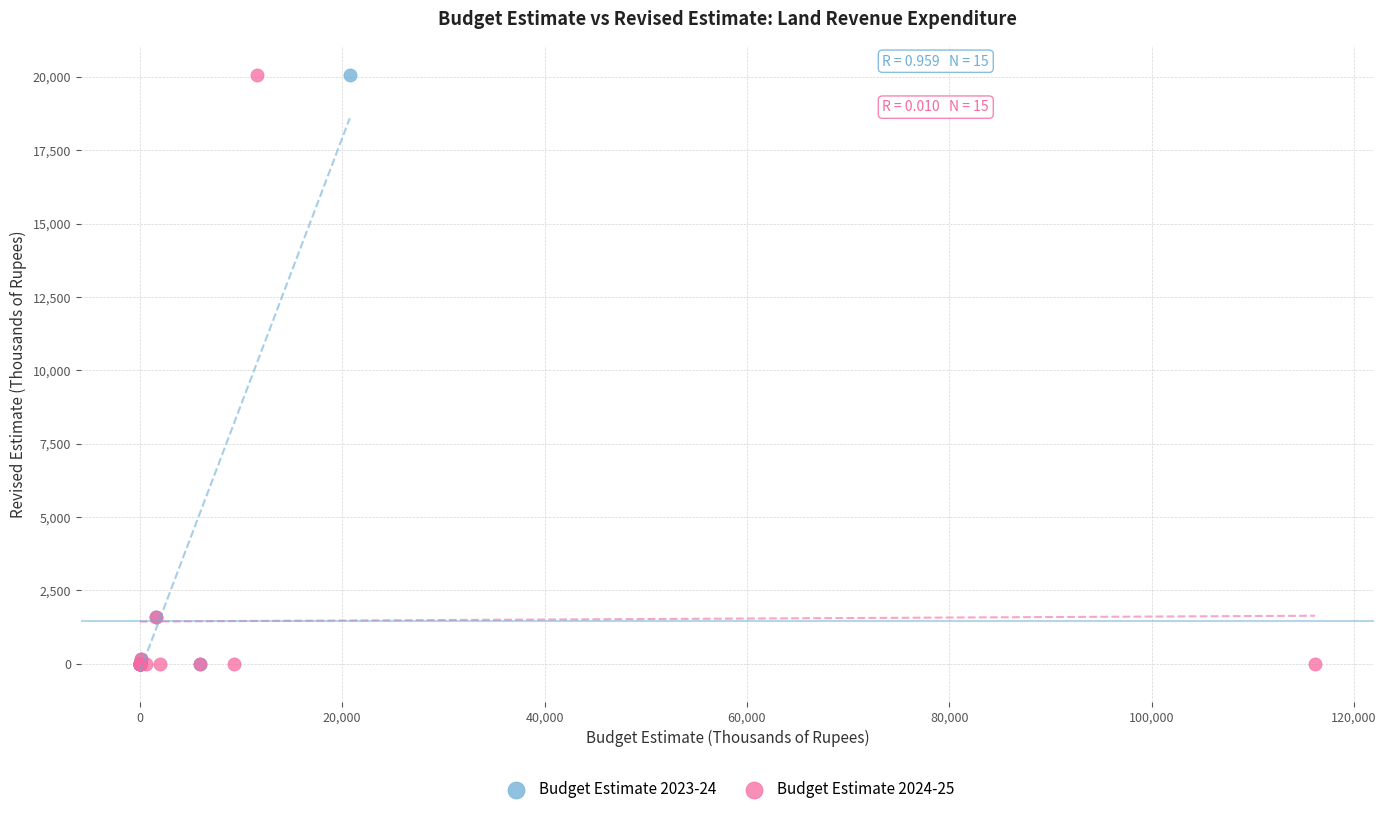

What are all the series names shown in the legend?

Budget Estimate 2023-24, Budget Estimate 2024-25